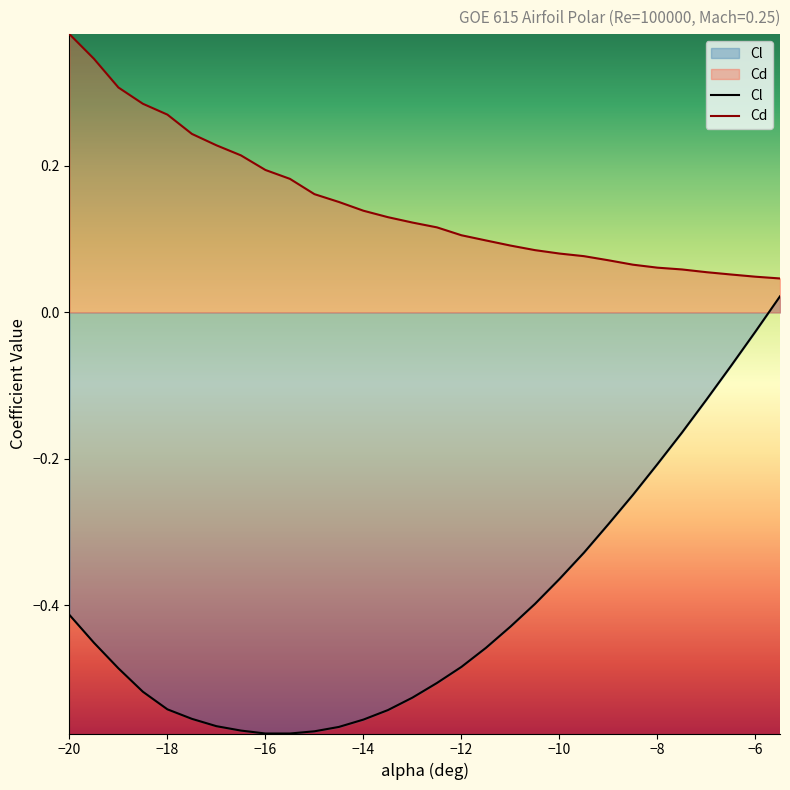

Which series has the largest total across all categories?

Cd